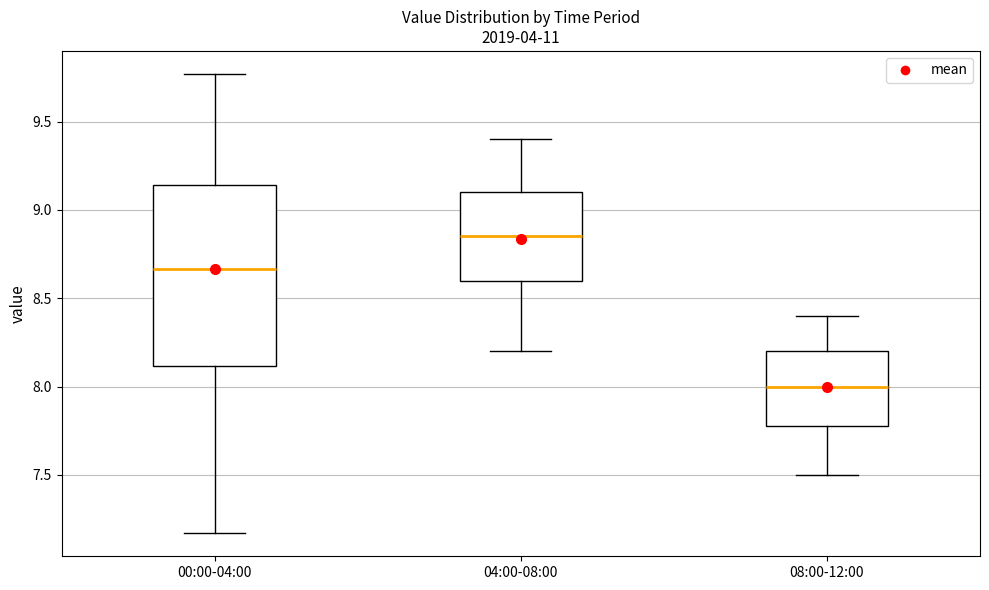

Comparing the boxes themselves (not the whiskers), which one is the tallest?

00:00-04:00